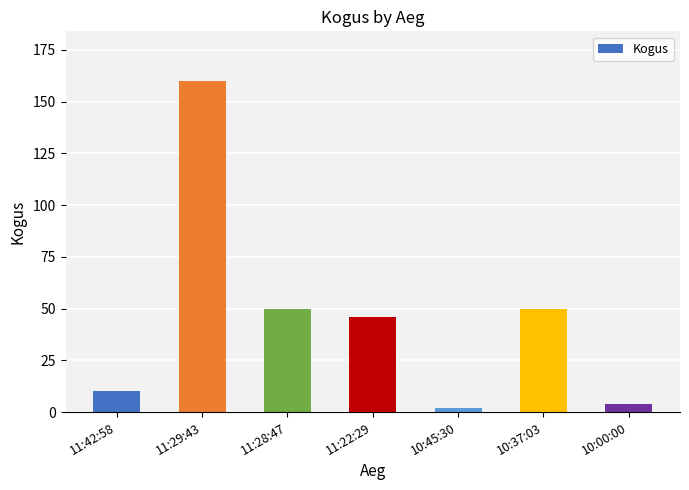

Between 10:00:00 and 11:42:58, which is larger?

11:42:58